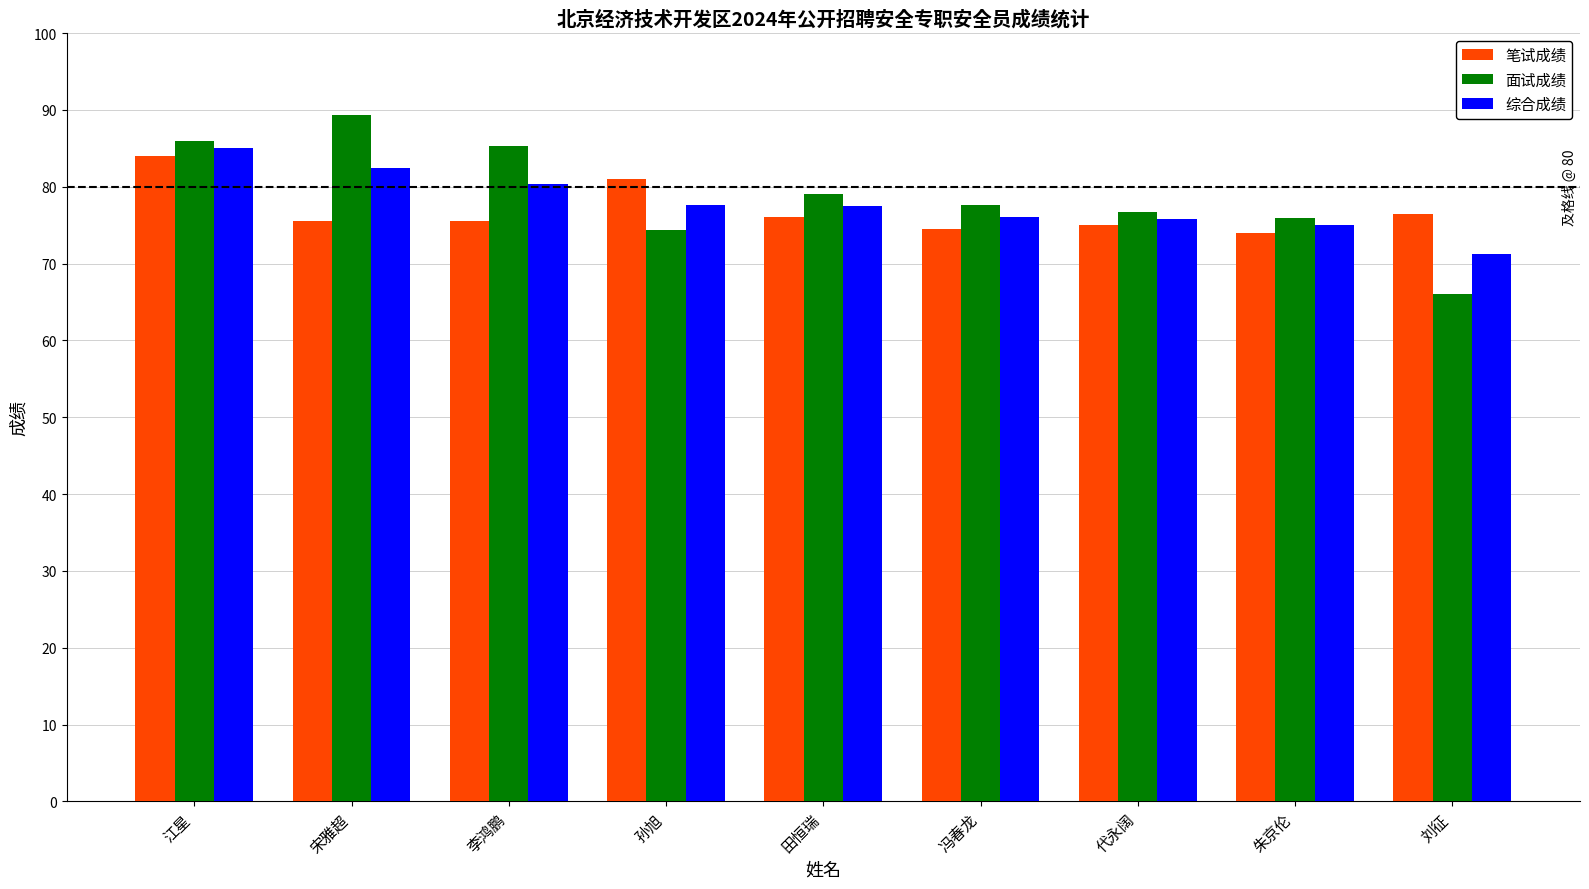

True or false: 面试成绩 has a value of 76.0 at 朱京伦.

True